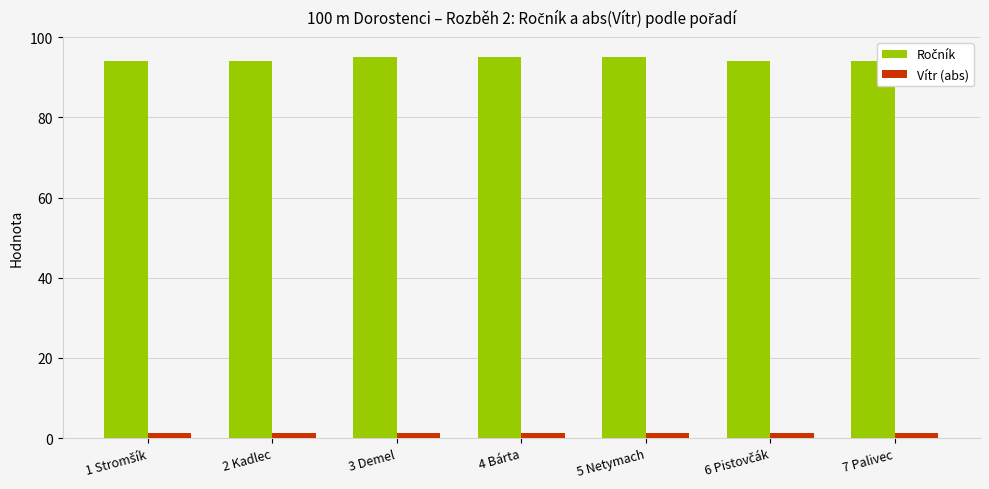

At how many categories does at least one series exceed 5?

7